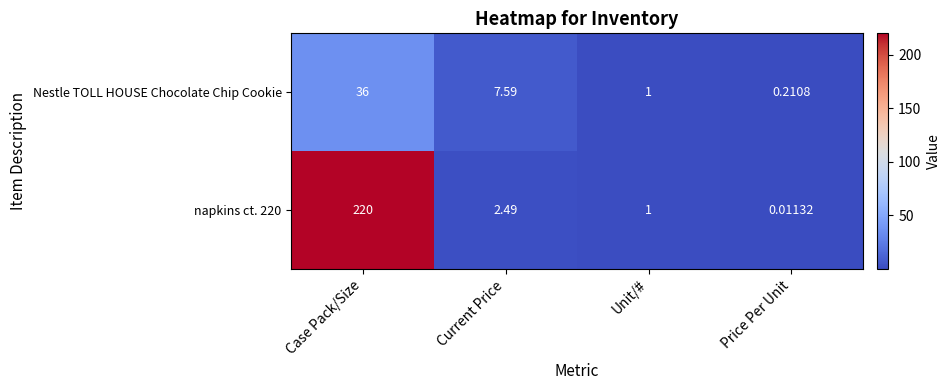

Where is Nestle TOLL HOUSE Chocolate Chip Cookie nearest to the value 18?

Current Price